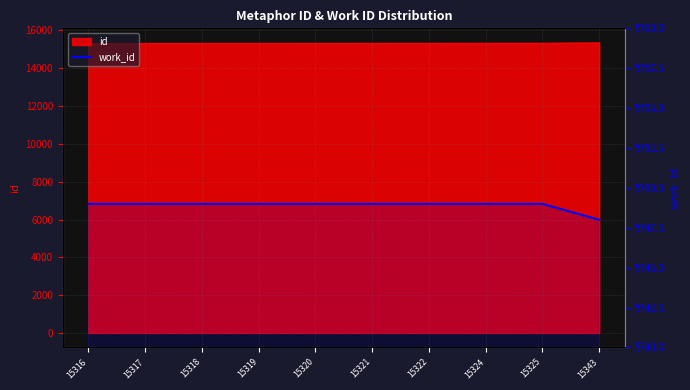

What is the difference between the maximum and minimum values?

1